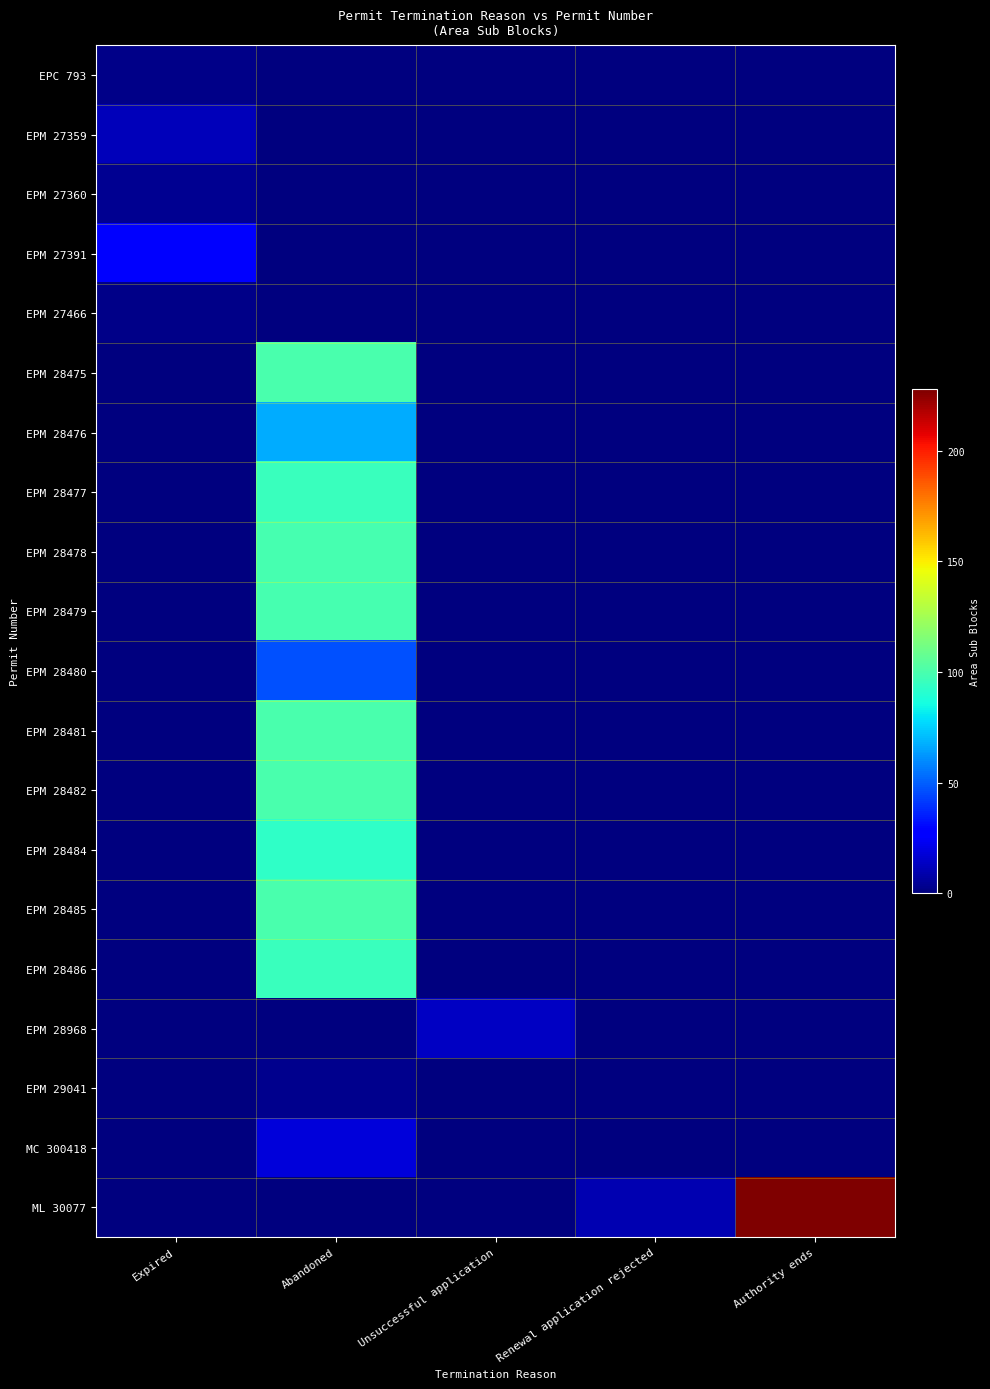

What is the spread (max minus min) of values at Authority ends?

228